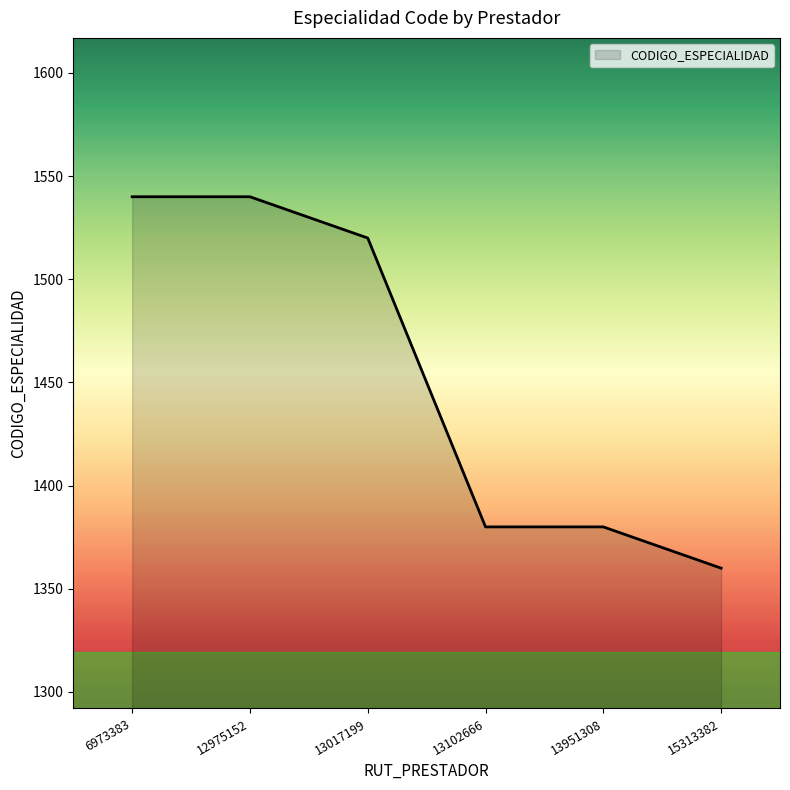

What is the sum of the values at 15313382 and 12975152?

2900